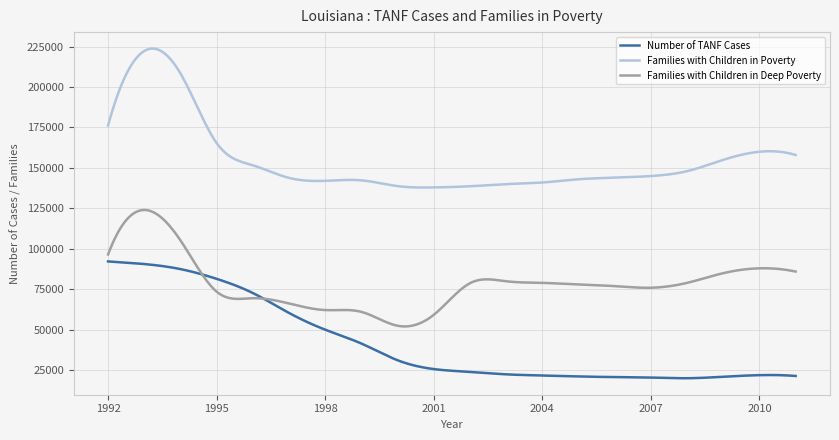

What is the lowest value of the Number of TANF Cases series?

20091.7